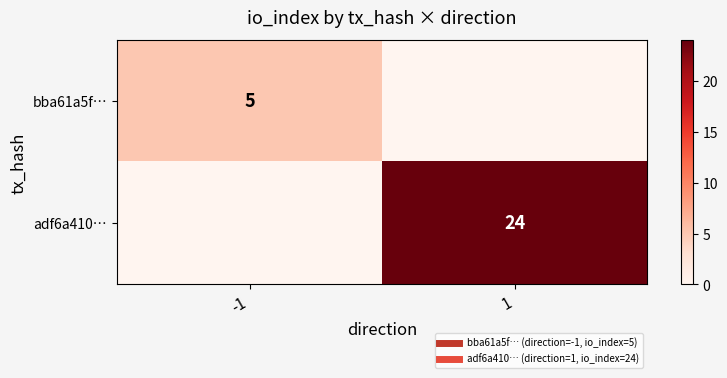

List the labels in order of bba61a5f… value, smallest first.

1, -1